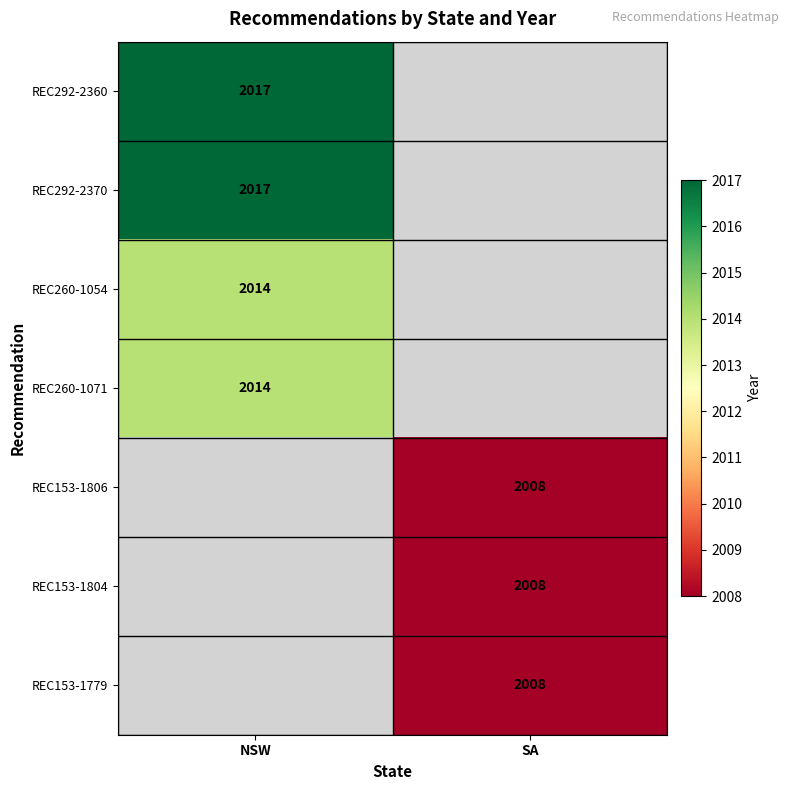

Is it true that REC260-1054 equals 3233 at NSW?

False